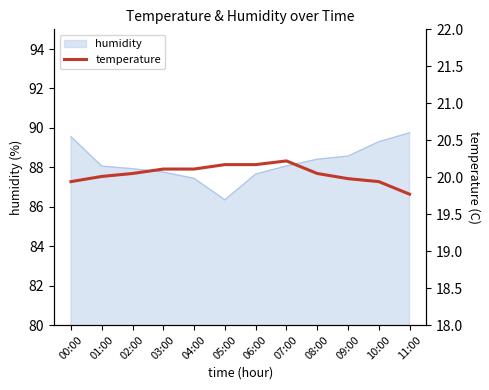

At which category does the data reach its first local peak?

07:00